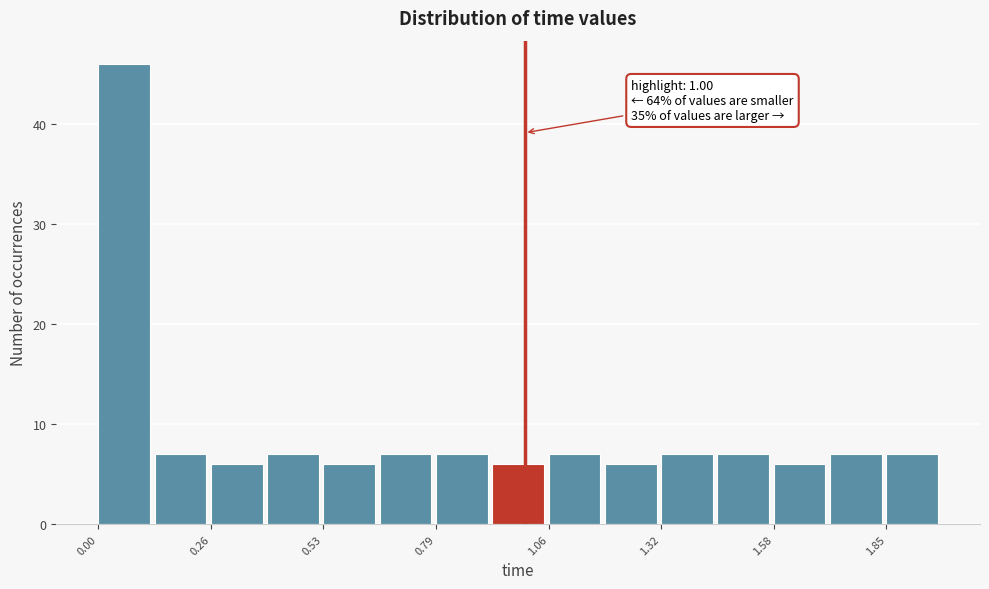

Around what value on the x-axis is the tallest bar? Give the approximate position of its centre, as read against the axis.

0.05